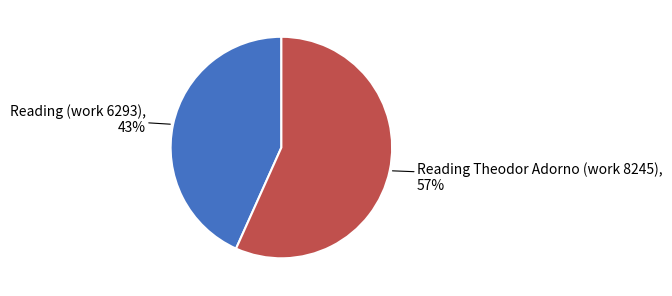

Is there any slice that represents more than half of the pie?

Yes